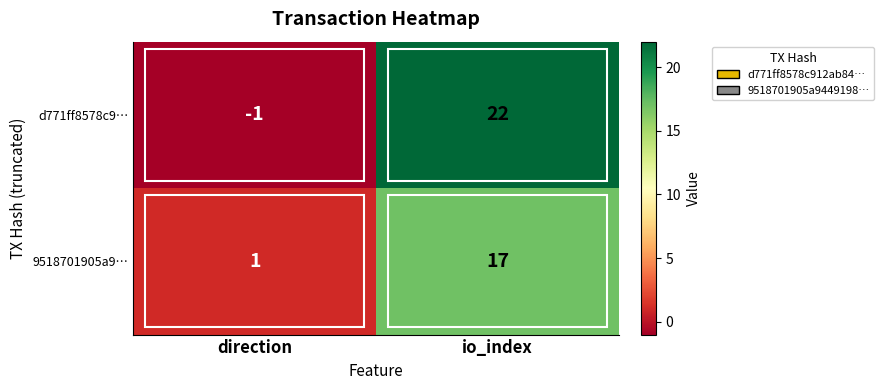

At which category is the sum across all series the highest?

io_index